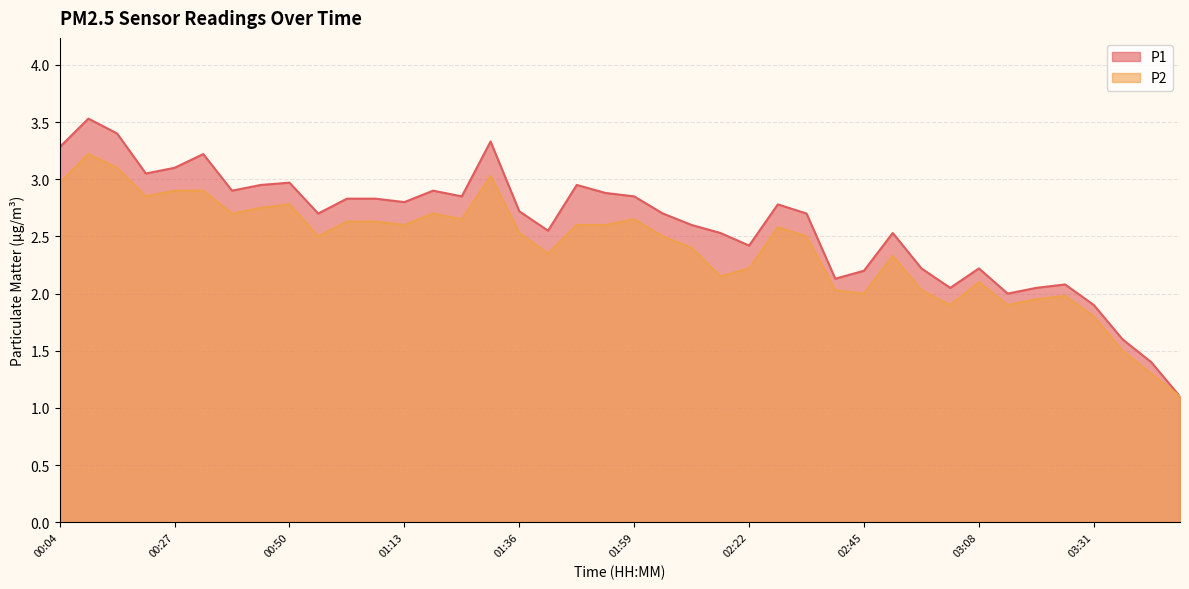

What is the total value across all series at 01:30?

6.4